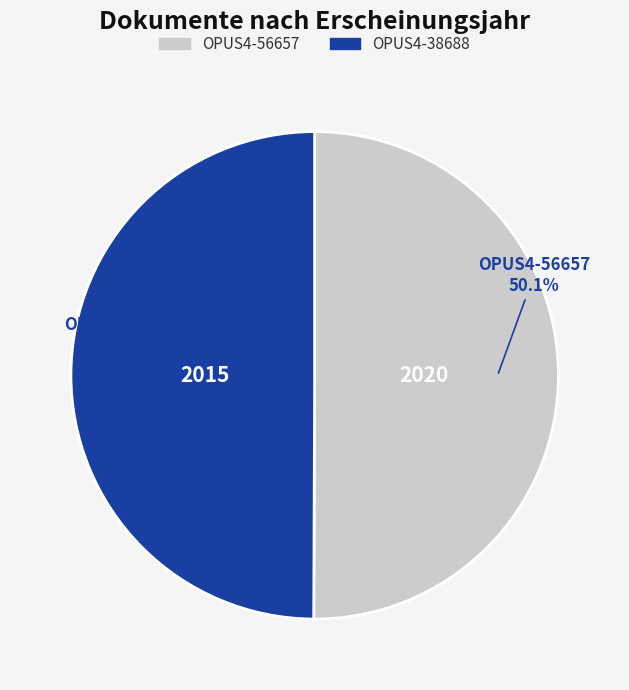

True or false: OPUS4-38688 accounts for 50% of the total.

True